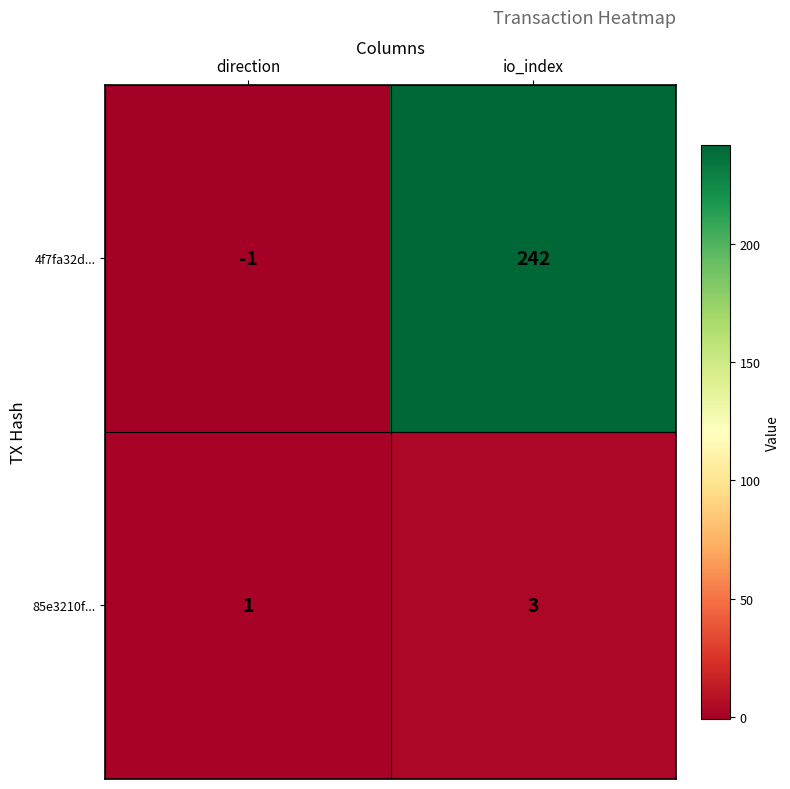

Rank the series at io_index from highest to lowest value.

4f7fa32d..., 85e3210f...